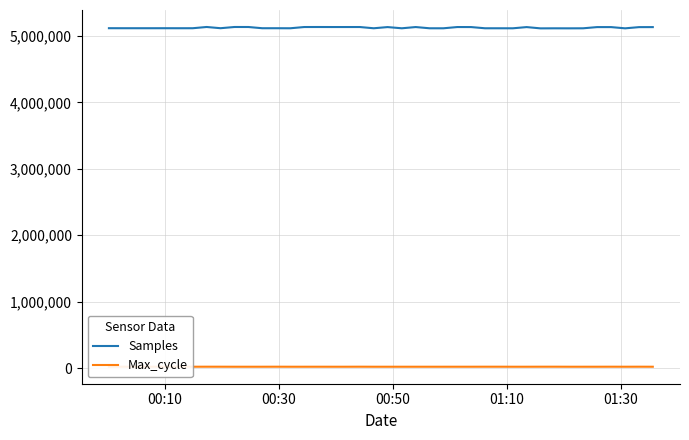

In Max_cycle, how many points are lower than both neighbors (excluding endpoints)?

8